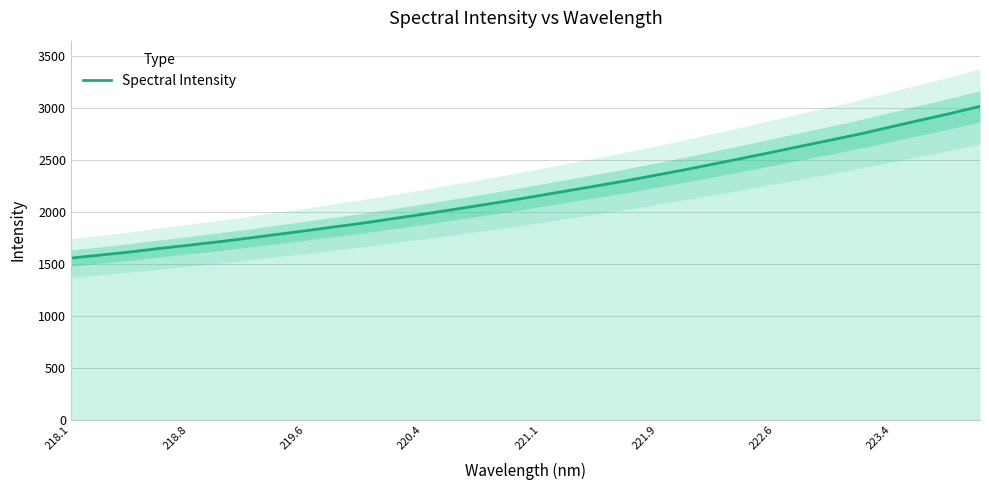

Reading left to right, extract all data points from this chart.

1555.2	1584.3	1613.6	1647.5	1678.7	1710.9	1745.2	1782.0	1818.3	1856.2	1893.3	1935.4	1976.9	2021.0	2064.7	2110.2	2157.7	2206.0	2253.8	2302.5	2355.7	2408.7	2464.8	2521.2	2579.0	2637.7	2695.7	2754.4	2819.5	2883.4	2946.5	3013.9